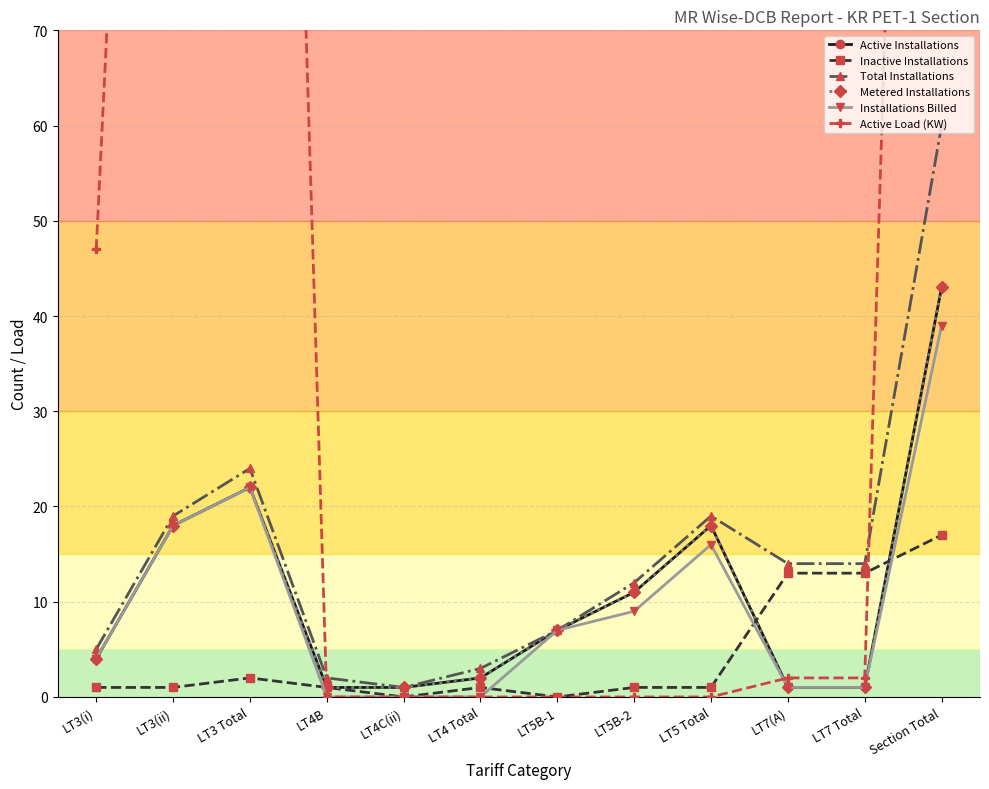

Reading right to left, what are all the values shown in this chart?

Active Installations: Section Total=43.0	LT7 Total=1.0	LT7(A)=1.0	LT5 Total=18.0	LT5B-2=11.0	LT5B-1=7.0	LT4 Total=2.0	LT4C(ii)=1.0	LT4B=1.0	LT3 Total=22.0	LT3(ii)=18.0	LT3(i)=4.0
Inactive Installations: Section Total=17.0	LT7 Total=13.0	LT7(A)=13.0	LT5 Total=1.0	LT5B-2=1.0	LT5B-1=0.0	LT4 Total=1.0	LT4C(ii)=0.0	LT4B=1.0	LT3 Total=2.0	LT3(ii)=1.0	LT3(i)=1.0
Total Installations: Section Total=60.0	LT7 Total=14.0	LT7(A)=14.0	LT5 Total=19.0	LT5B-2=12.0	LT5B-1=7.0	LT4 Total=3.0	LT4C(ii)=1.0	LT4B=2.0	LT3 Total=24.0	LT3(ii)=19.0	LT3(i)=5.0
Metered Installations: Section Total=43.0	LT7 Total=1.0	LT7(A)=1.0	LT5 Total=18.0	LT5B-2=11.0	LT5B-1=7.0	LT4 Total=2.0	LT4C(ii)=1.0	LT4B=1.0	LT3 Total=22.0	LT3(ii)=18.0	LT3(i)=4.0
Installations Billed: Section Total=39.0	LT7 Total=1.0	LT7(A)=1.0	LT5 Total=16.0	LT5B-2=9.0	LT5B-1=7.0	LT4 Total=0.0	LT4C(ii)=0.0	LT4B=0.0	LT3 Total=22.0	LT3(ii)=18.0	LT3(i)=4.0
Active Load (KW): Section Total=261.5	LT7 Total=2.0	LT7(A)=2.0	LT5 Total=0.0	LT5B-2=0.0	LT5B-1=0.0	LT4 Total=0.0	LT4C(ii)=0.0	LT4B=0.0	LT3 Total=259.5	LT3(ii)=212.5	LT3(i)=47.0